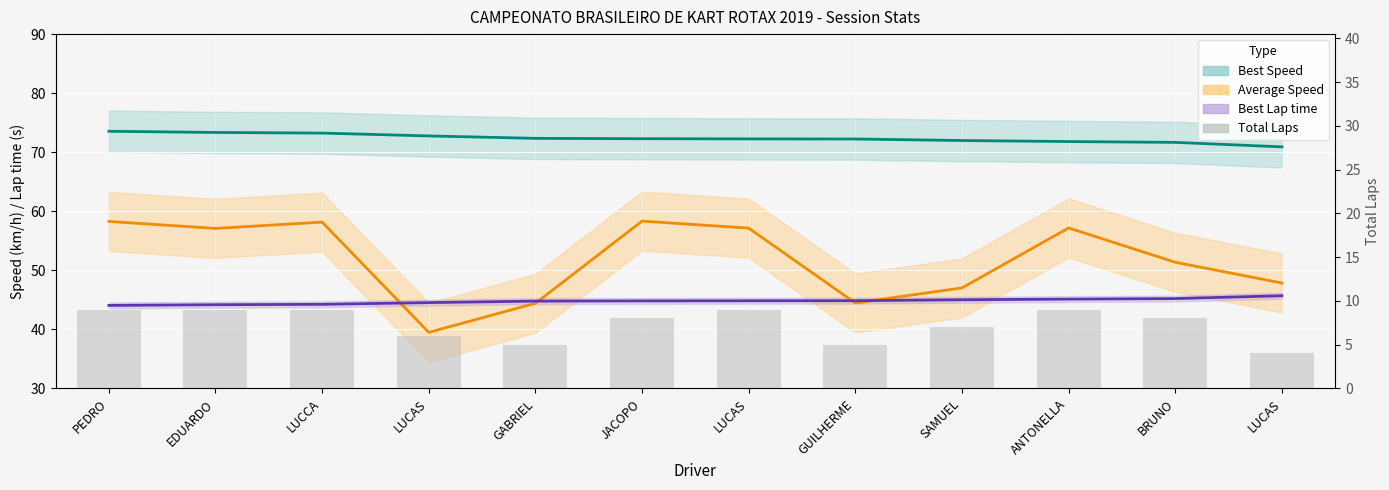

What is the value of the Best Speed bar at the 7th from the left?

72.8